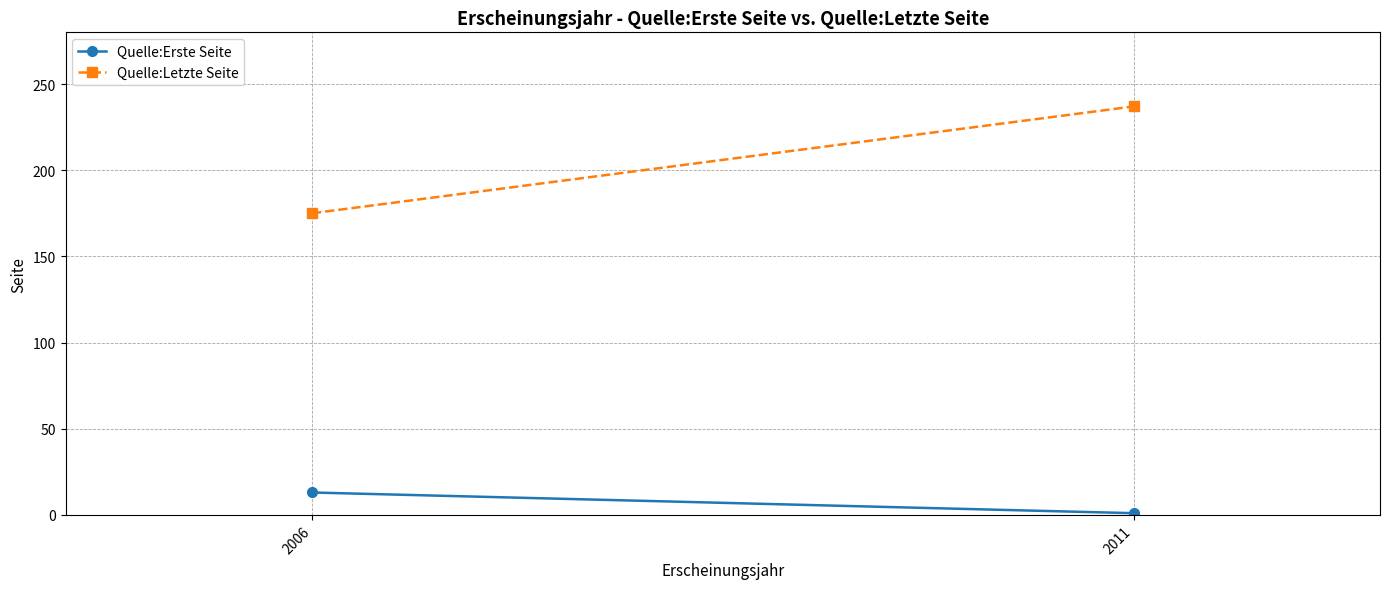

Rank the series by their maximum value, from lowest to highest.

Quelle:Erste Seite, Quelle:Letzte Seite